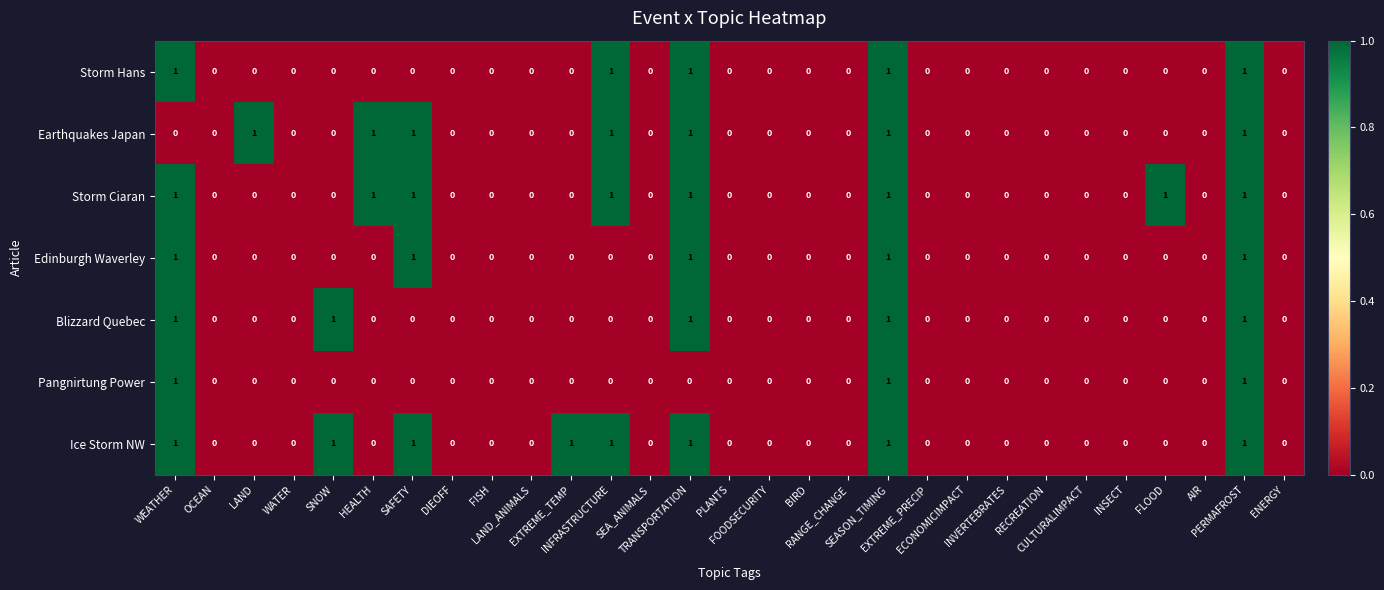

How many values in the Blizzard Quebec series exceed 0?

5